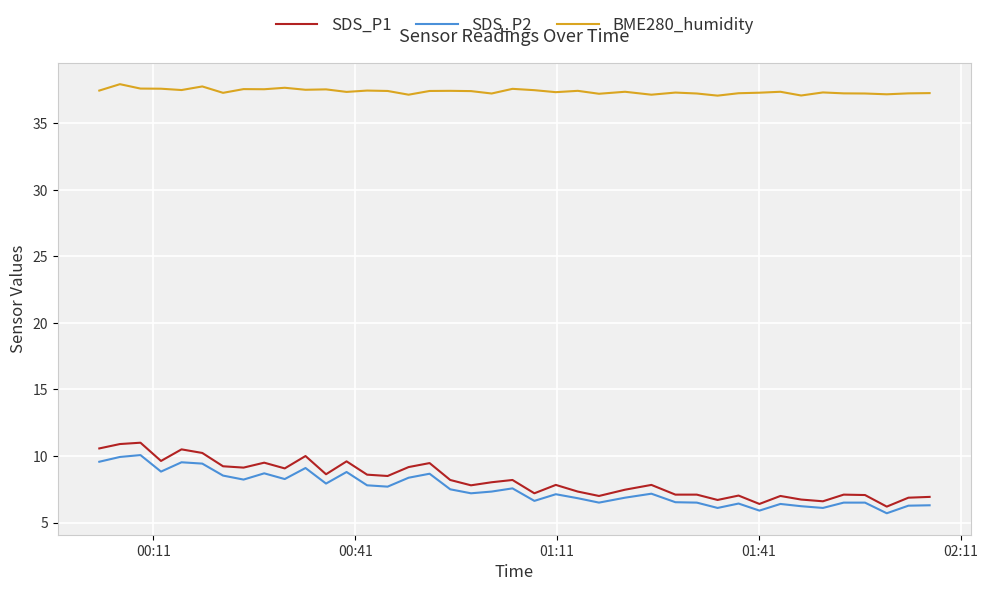

What is the difference between the maximum and minimum values in the SDS_P1 series?

4.8